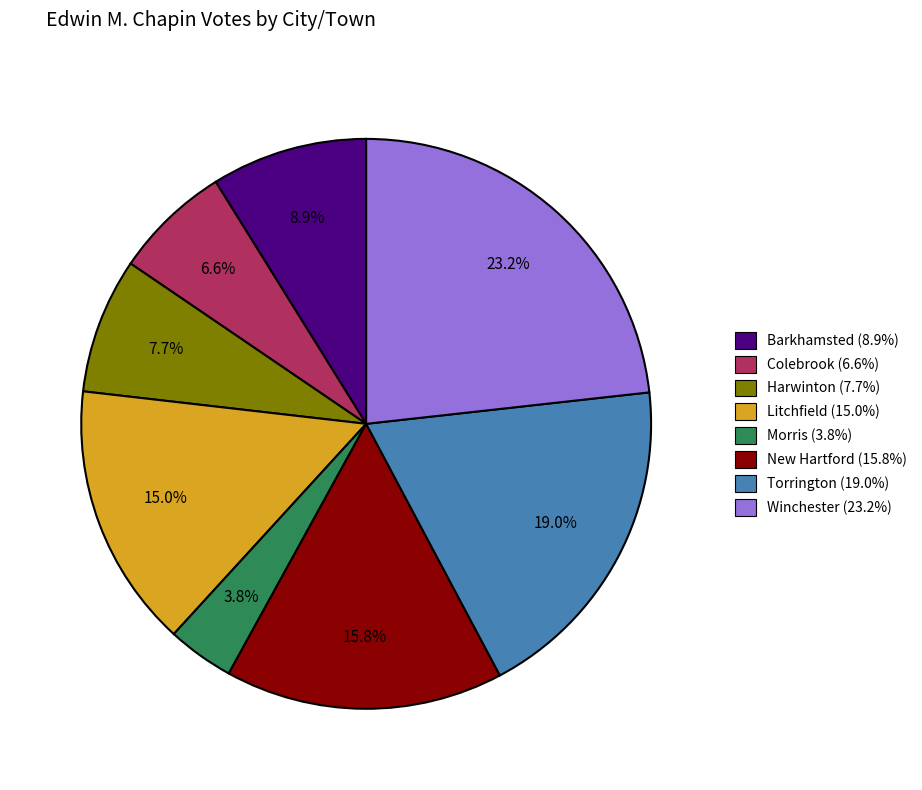

How many segments does this pie chart have?

8